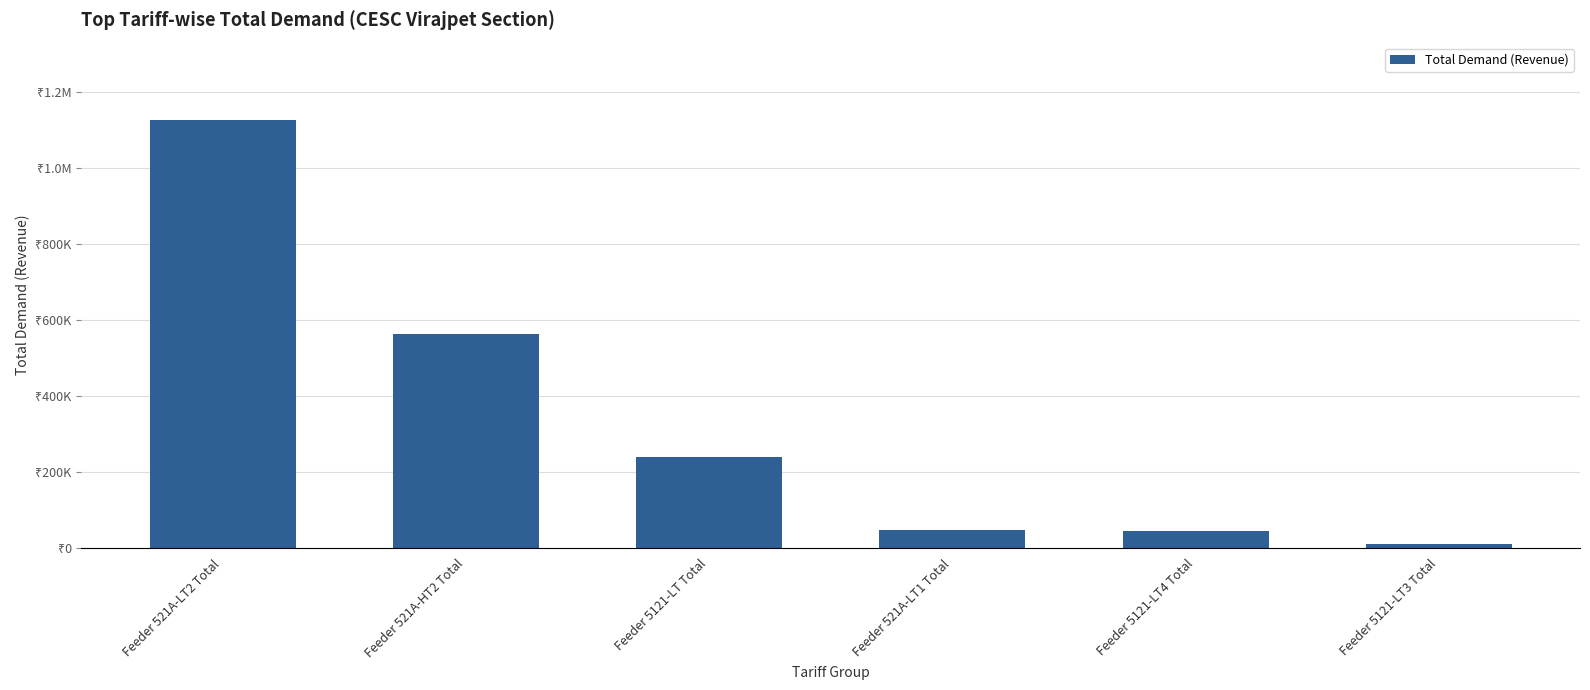

At which category does the chart reach its peak across all series?

Feeder 521A-LT2 Total